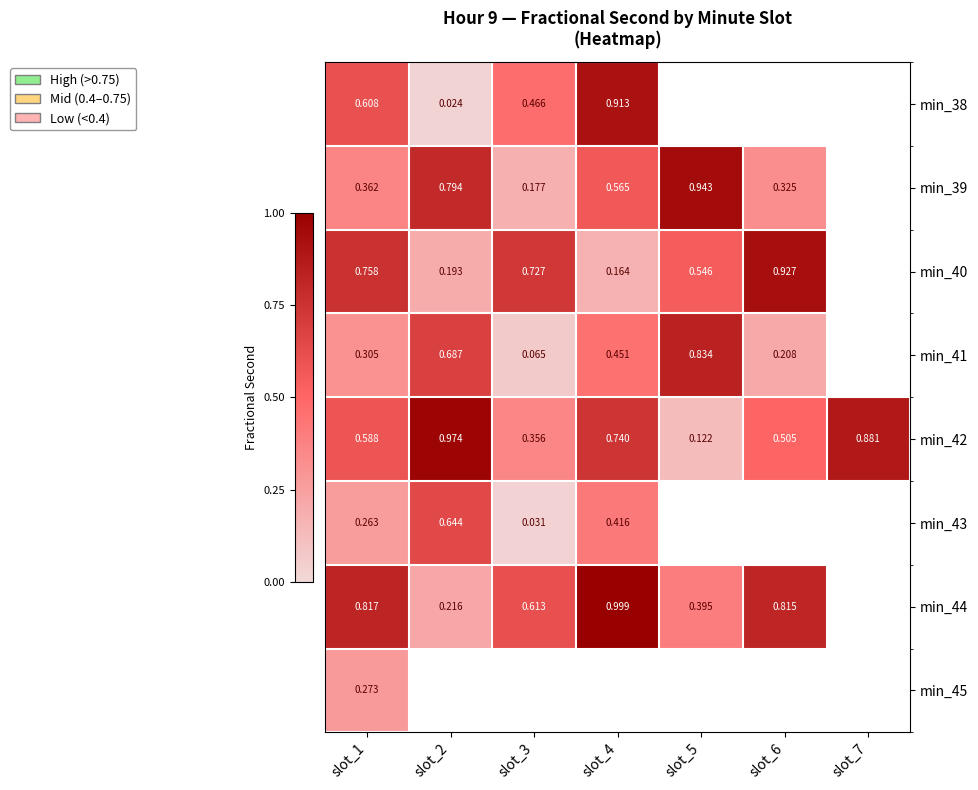

Which series has the widest spread of values?

min_38